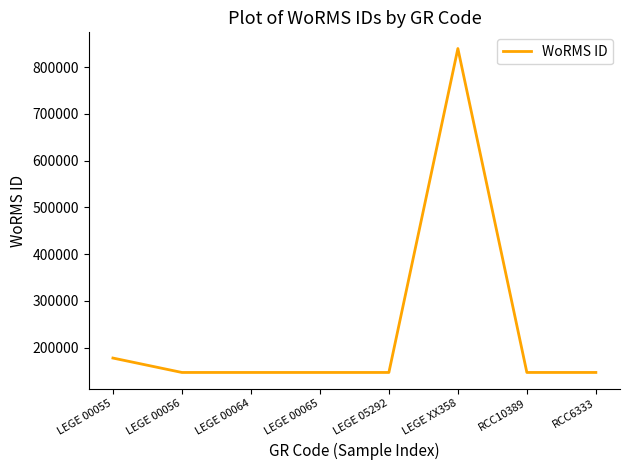

What is the smallest value displayed?

146690